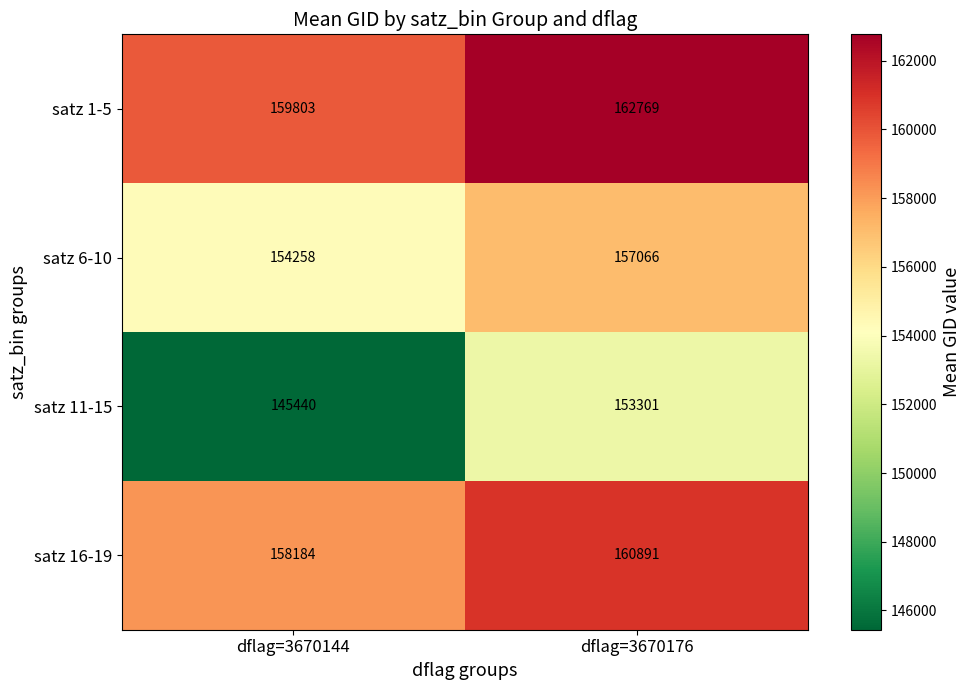

At dflag=3670144, list the series in order from smallest to largest.

satz 11-15, satz 6-10, satz 16-19, satz 1-5